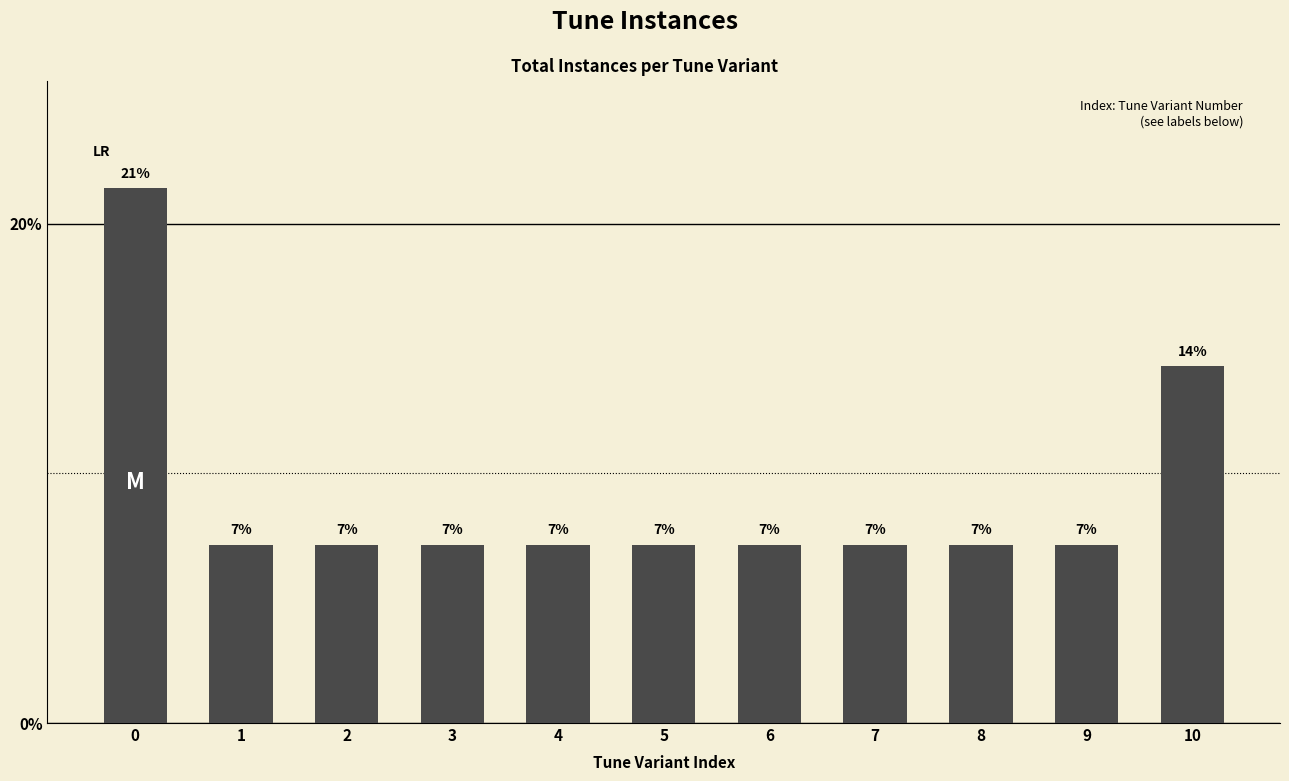

List the labels in order of value, largest first.

0, 10, 1, 2, 3, 4, 5, 6, 7, 8, 9